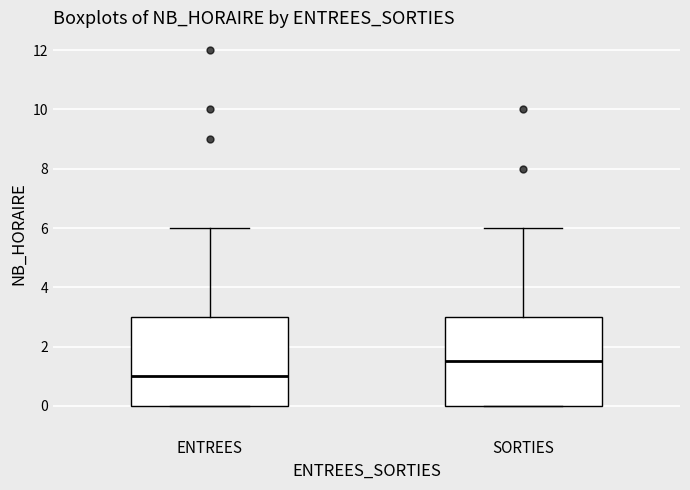

Reading left to right, read every box against the y-axis: the position of its median line, the range the box covers, and the ends of its whiskers. The values are not printed on the chart, so give them approximately, as read against the axis.

ENTREES: median 1.0, box 0.0 to 3.0, whiskers 0.0 to 6.0
SORTIES: median 1.6, box 0.0 to 3.0, whiskers 0.0 to 6.0